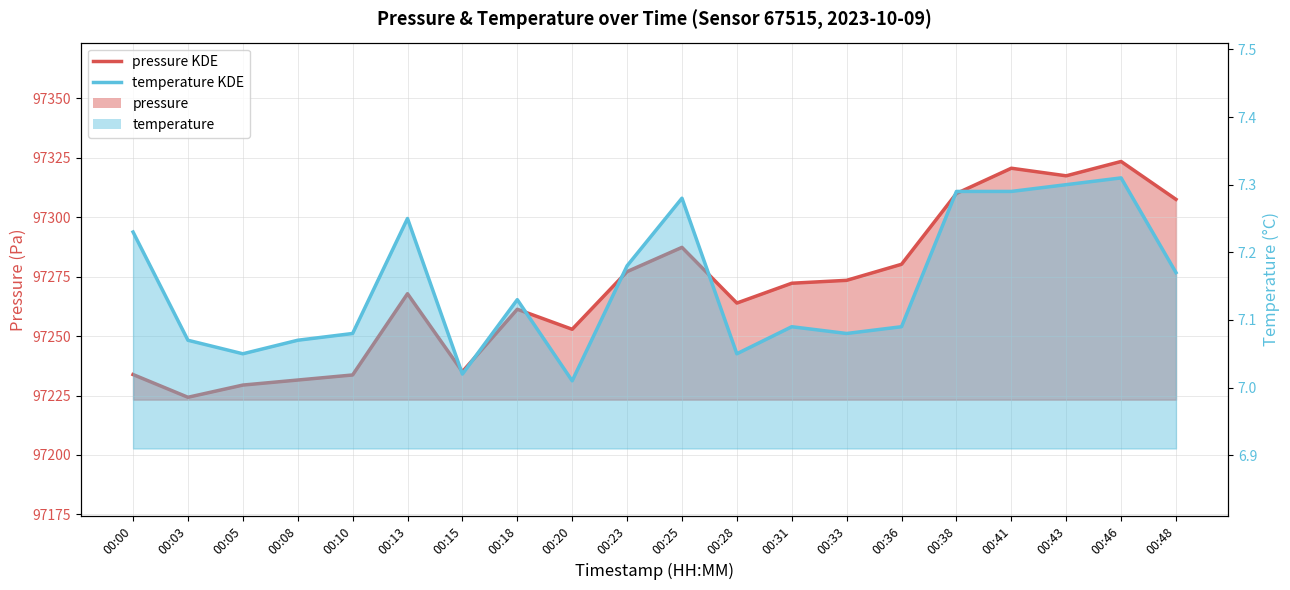

Is it true that pressure equals 97280.2 at 00:36?

True